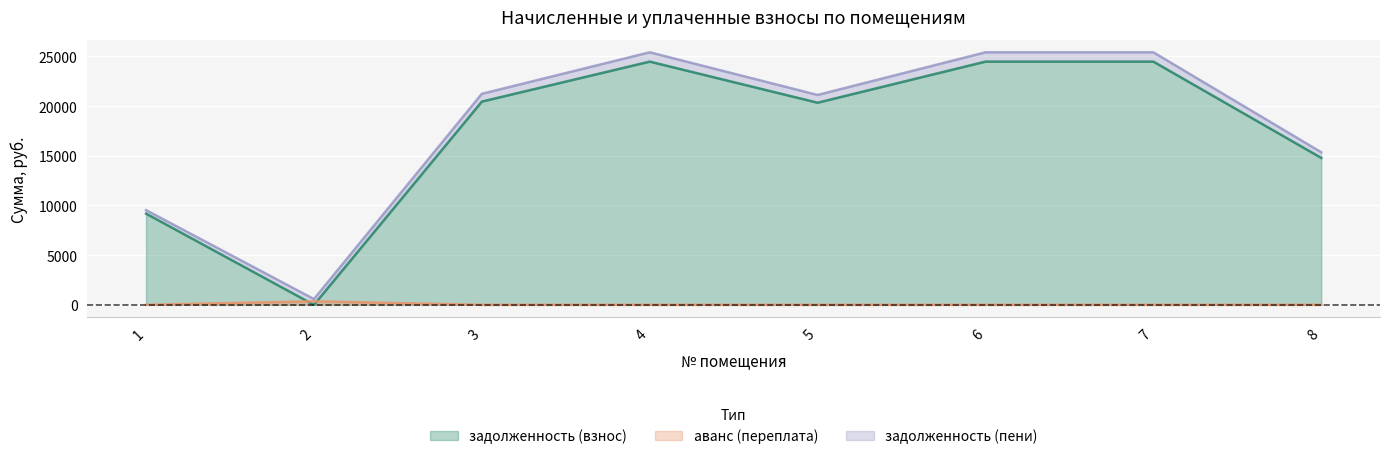

Which category has the highest value across all series?

4